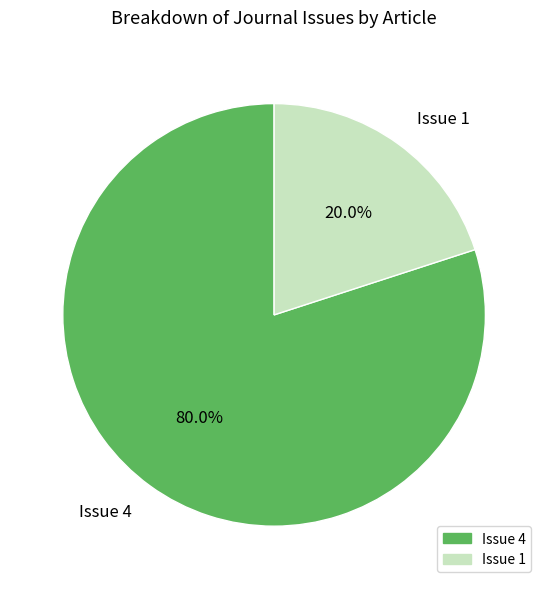

Which category has the biggest portion of the pie?

Issue 4